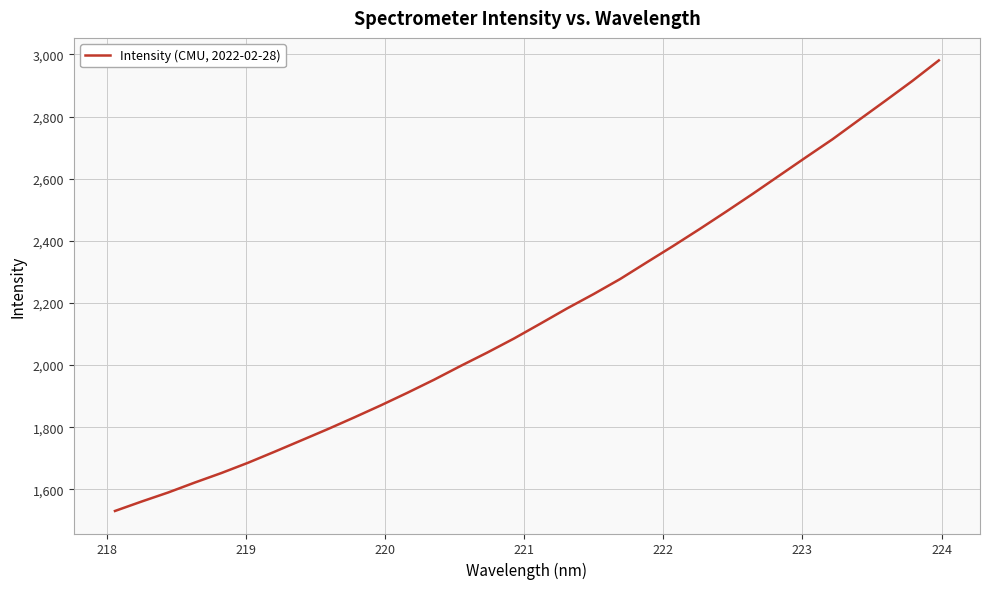

What is the smallest value displayed?

1530.2